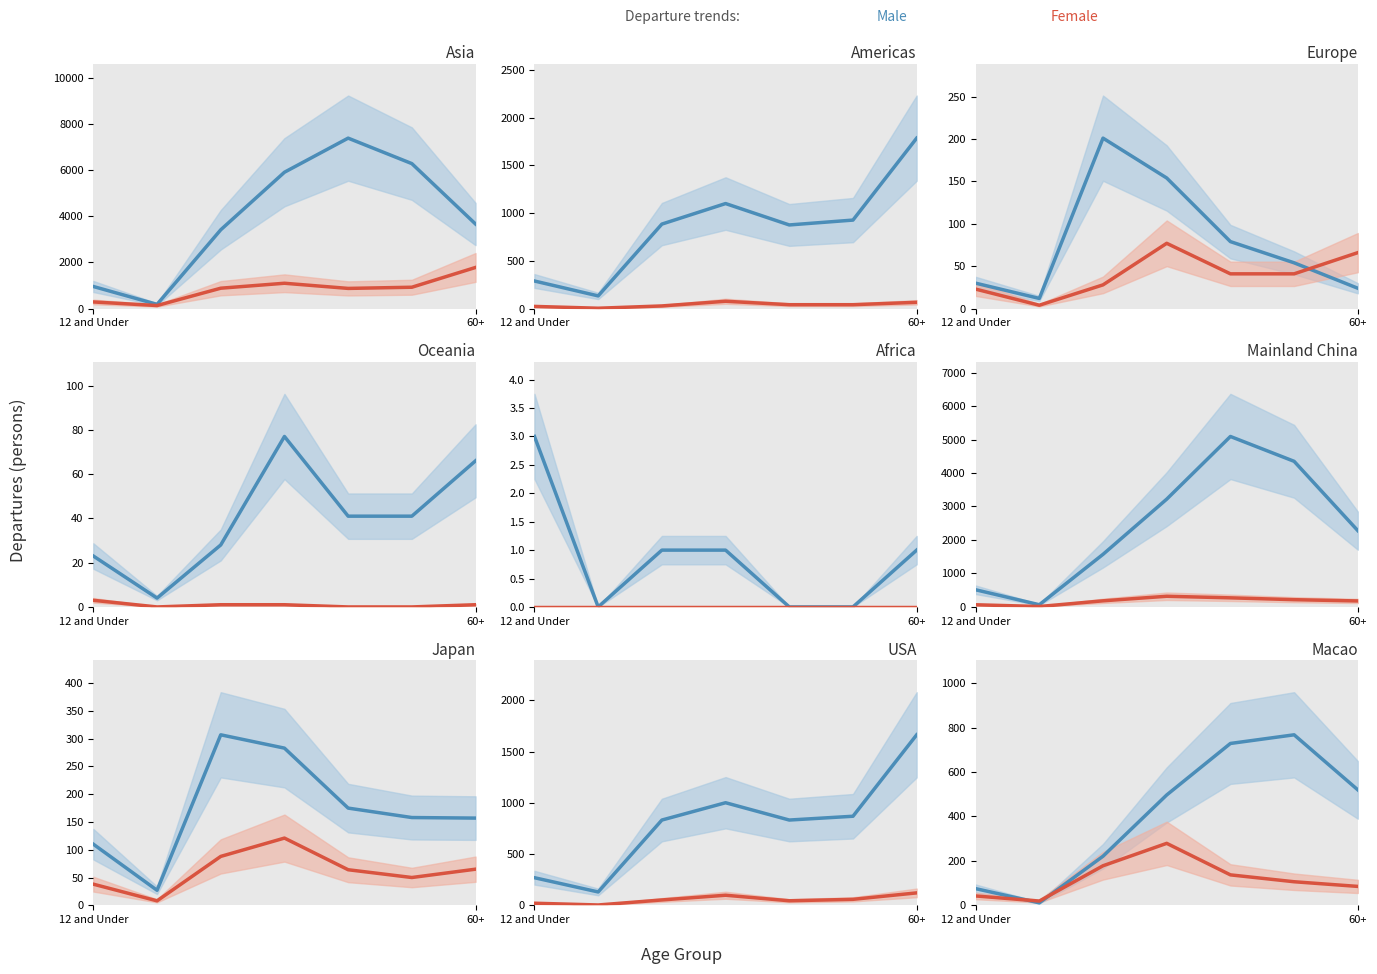

What is the difference between the Female values at 12 and Under and 2?

136